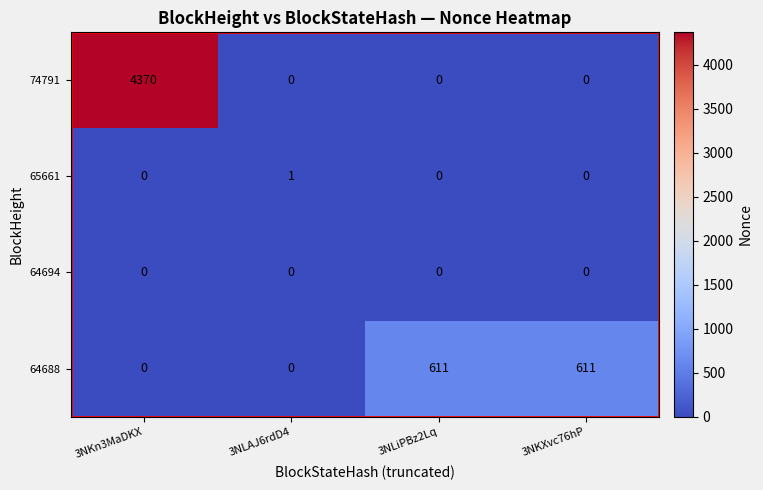

What is the difference between the highest and lowest values at 3NKn3MaDKX?

4370